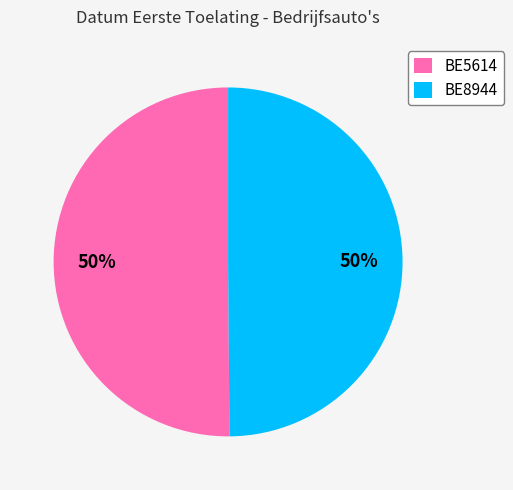

To the nearest percent, what is the average slice percentage?

50%